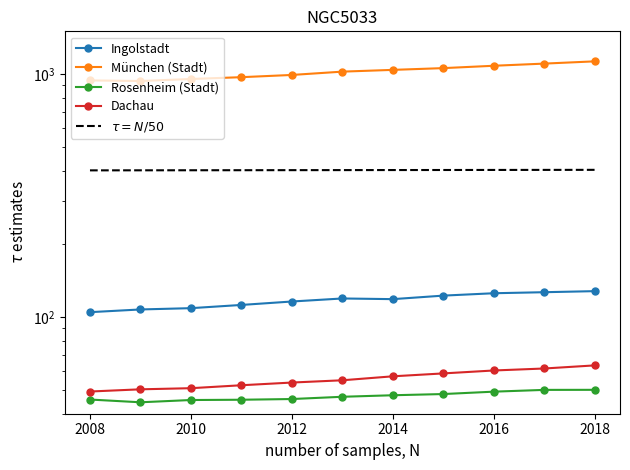

What is the approximate value of $\tau = N/50$ at 2018?

403.6